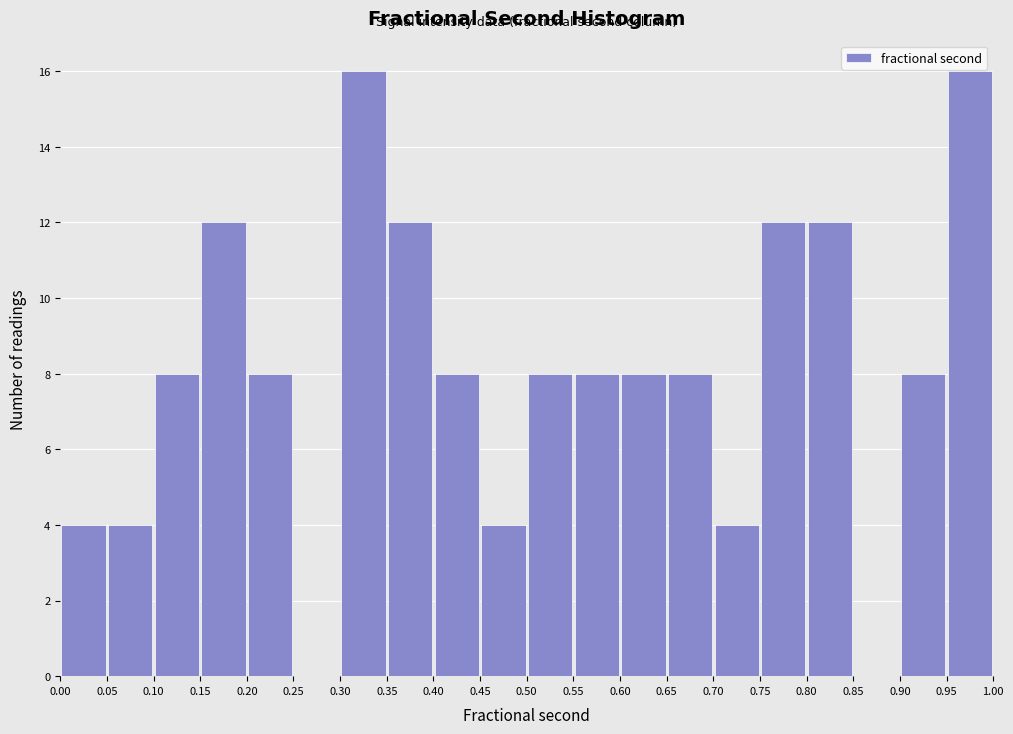

Reading left to right, transcribe this chart: for each bar, give the range it covers on the x-axis and its height. The values are not printed on the chart, so give them approximately, as read against the axis.

0.00 to 0.05: 4
0.05 to 0.10: 4
0.10 to 0.15: 8
0.15 to 0.20: 12
0.20 to 0.25: 8
0.25 to 0.30: 0
0.30 to 0.35: 16
0.35 to 0.40: 12
0.40 to 0.45: 8
0.45 to 0.50: 4
0.50 to 0.55: 8
0.55 to 0.60: 8
0.60 to 0.65: 8
0.65 to 0.70: 8
0.70 to 0.75: 4
0.75 to 0.80: 12
0.80 to 0.85: 12
0.85 to 0.90: 0
0.90 to 0.95: 8
0.95 to 1.00: 16